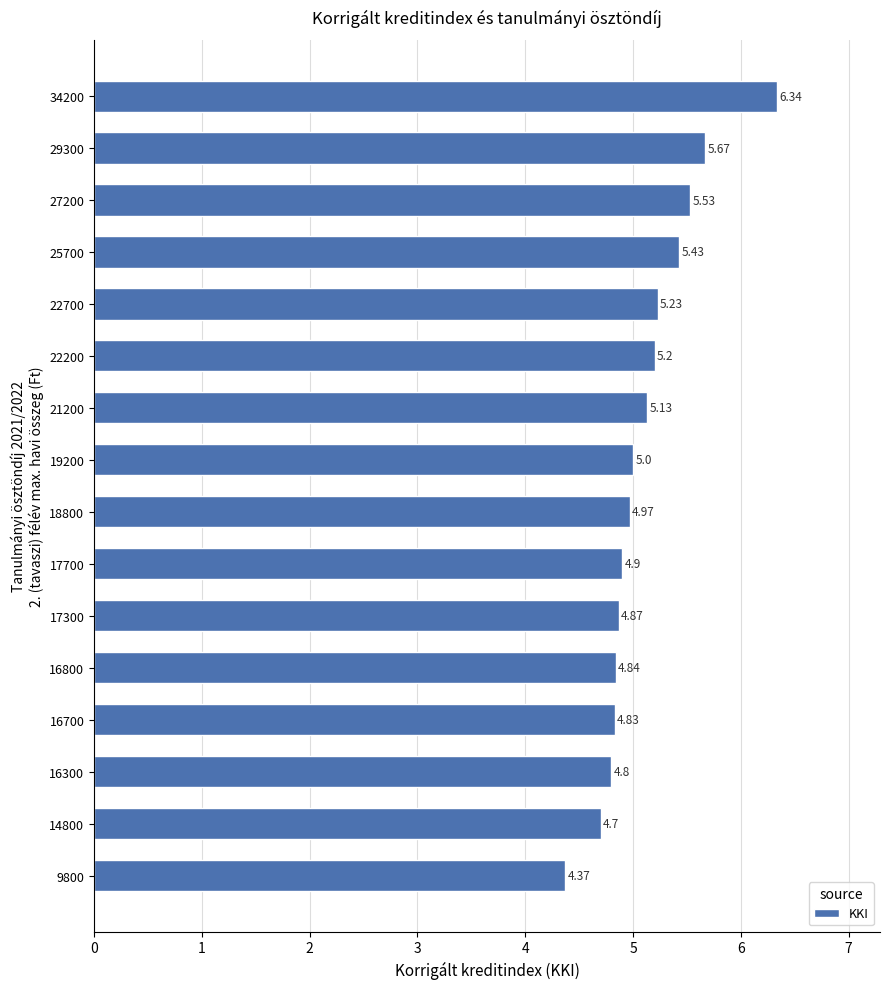

Which category has the lowest value across all series?

9800